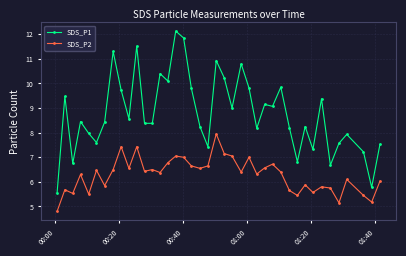

Which series has the largest total across all categories?

SDS_P1